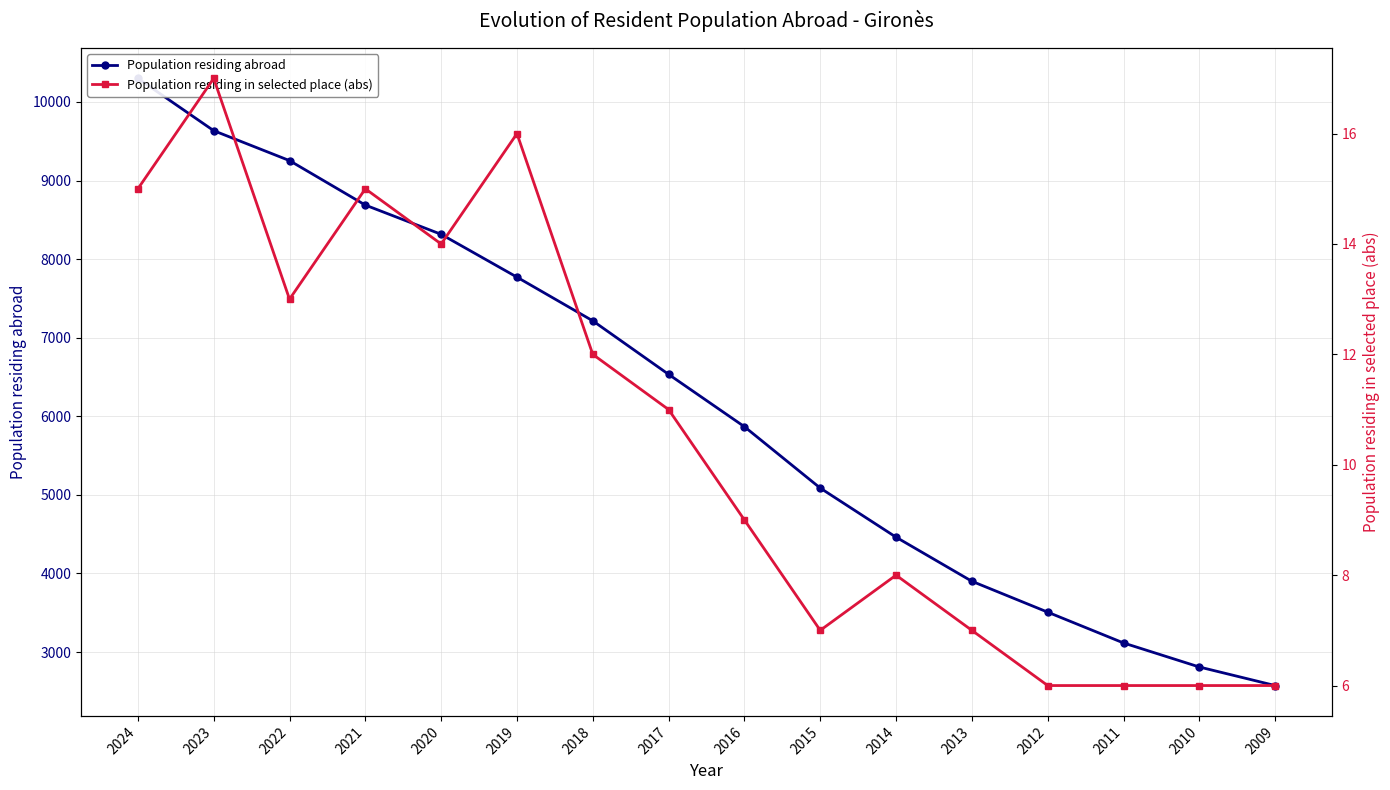

At which label does Population residing abroad reach its minimum?

2009